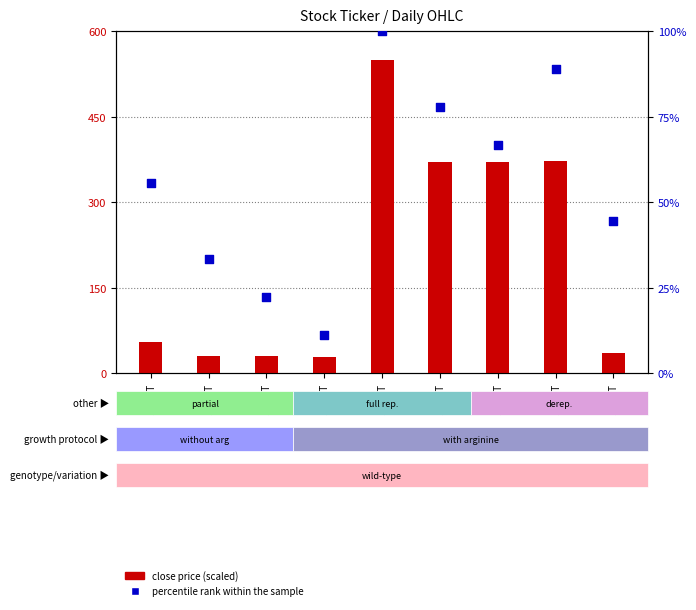

Which series contains the lowest Y value?

percentile rank within the sample